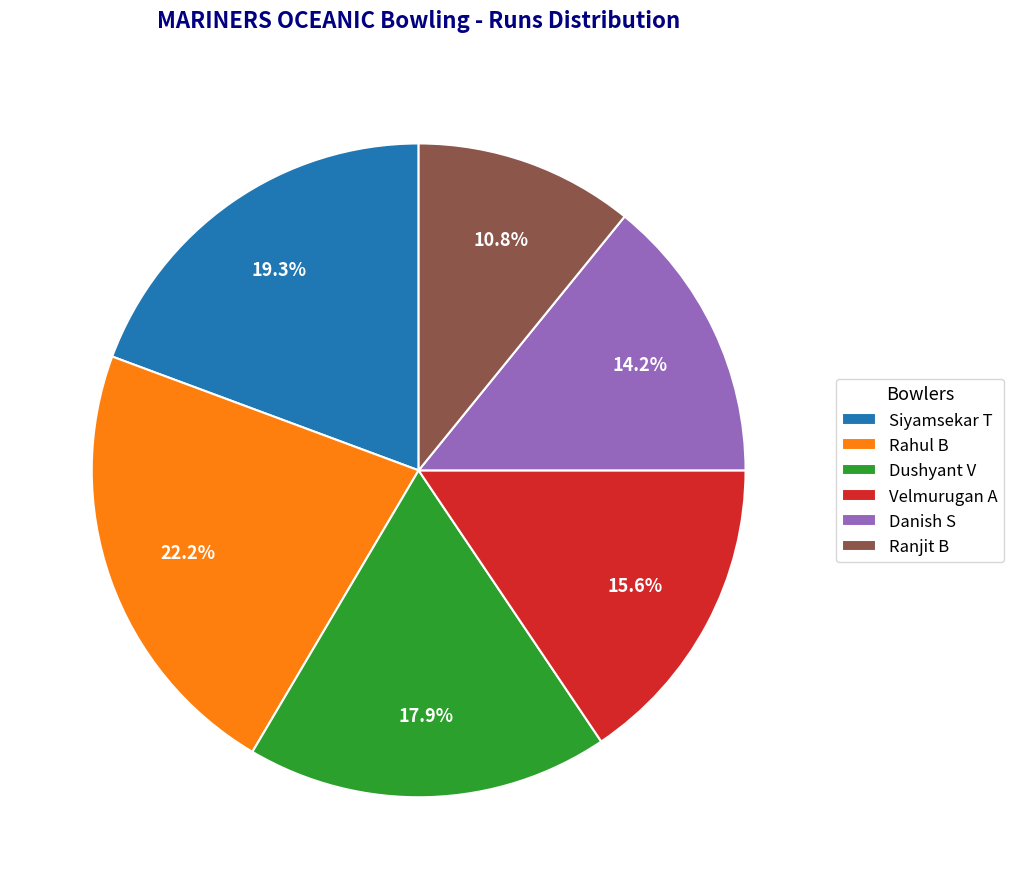

How many segments does this pie chart have?

6